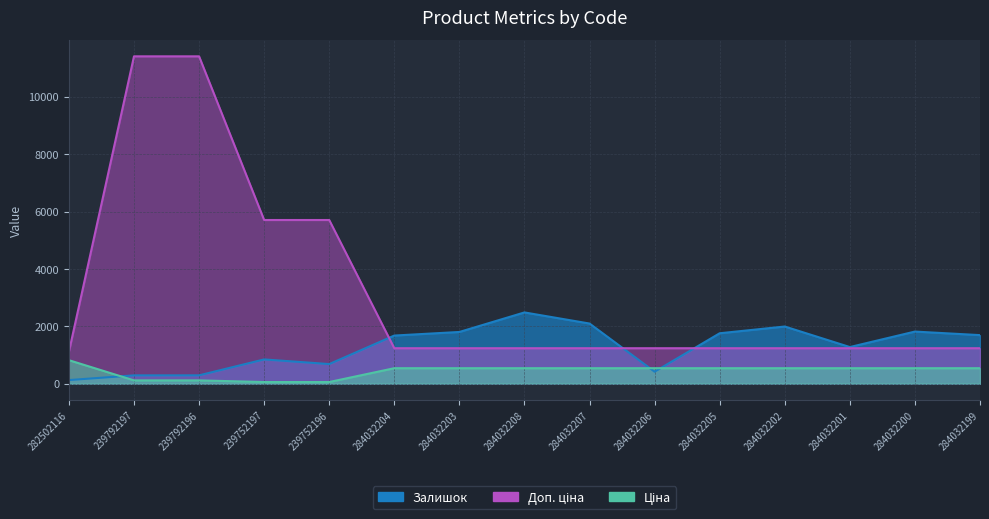

Which category has the highest value across all series?

239792197